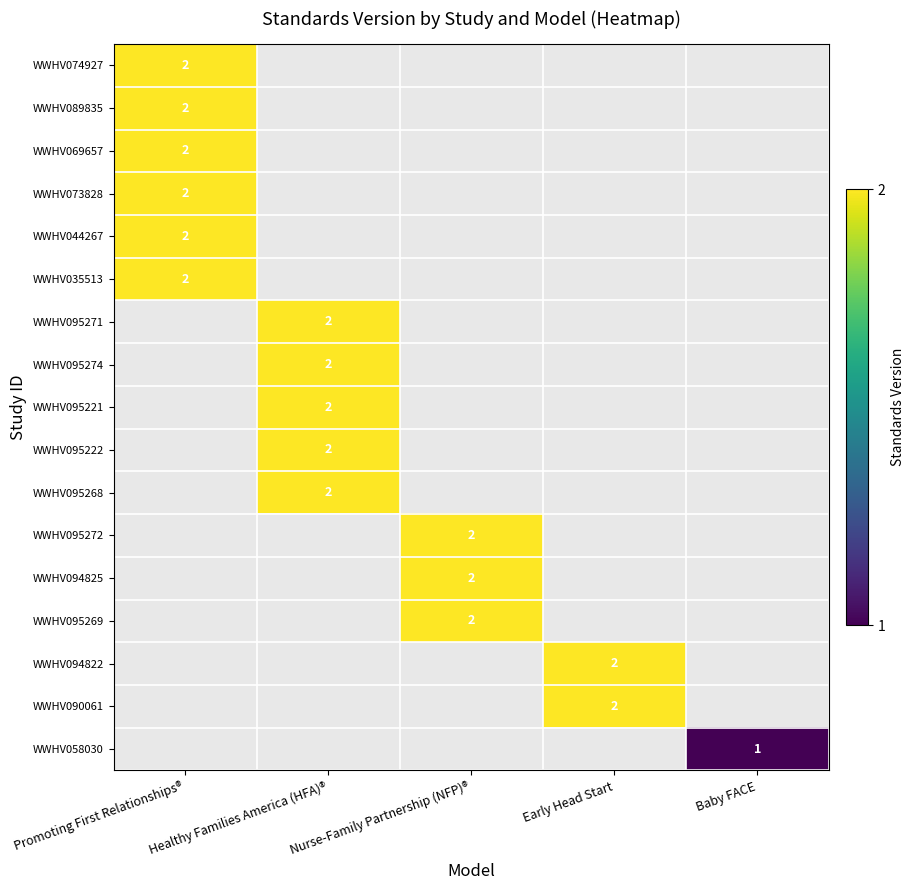

How many distinct data groups are displayed?

17